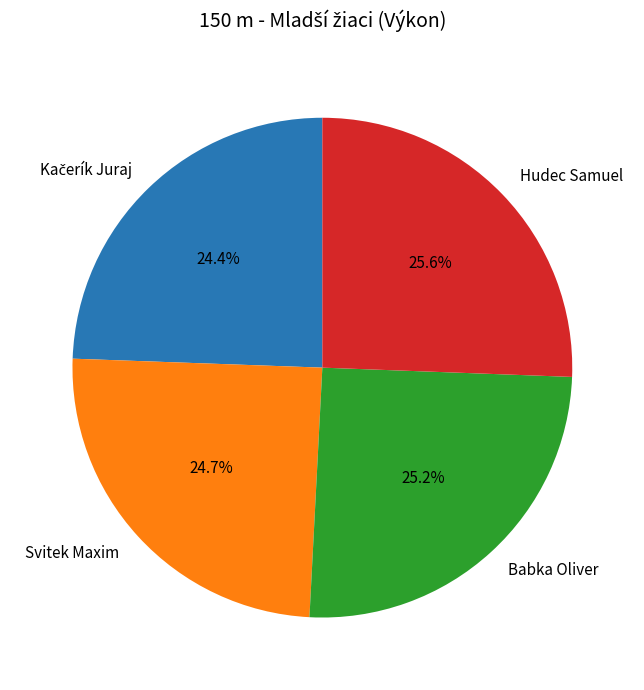

Is Svitek Maxim the majority of the pie?

No